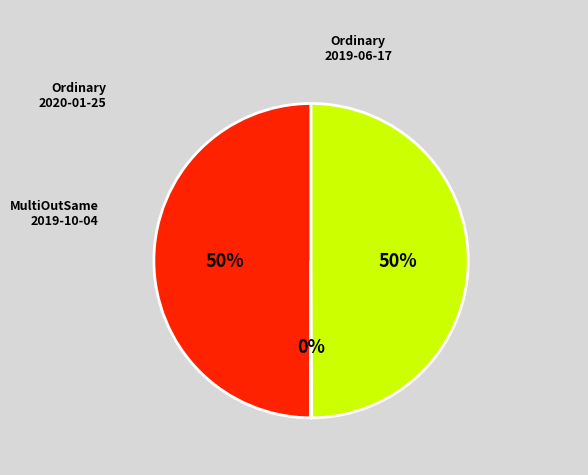

To the nearest percent, what is the average slice percentage?

33%